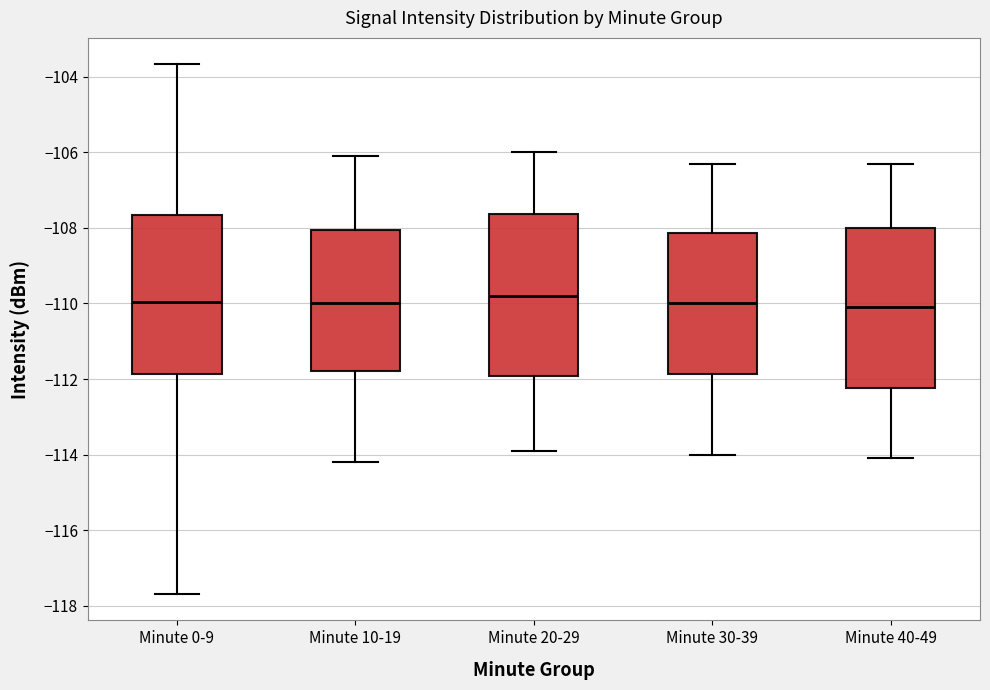

Where does the lower whisker of the box for Minute 30-39 end on the y-axis? The values are not printed on the chart, so give them approximately, as read against the axis.

-114.0